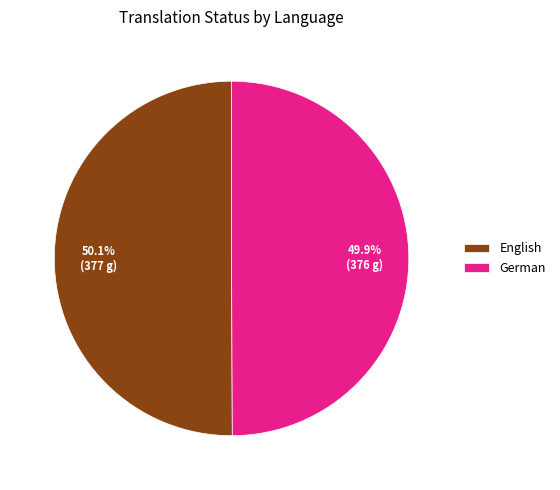

To the nearest percent, what percentage of the pie is English?

50%